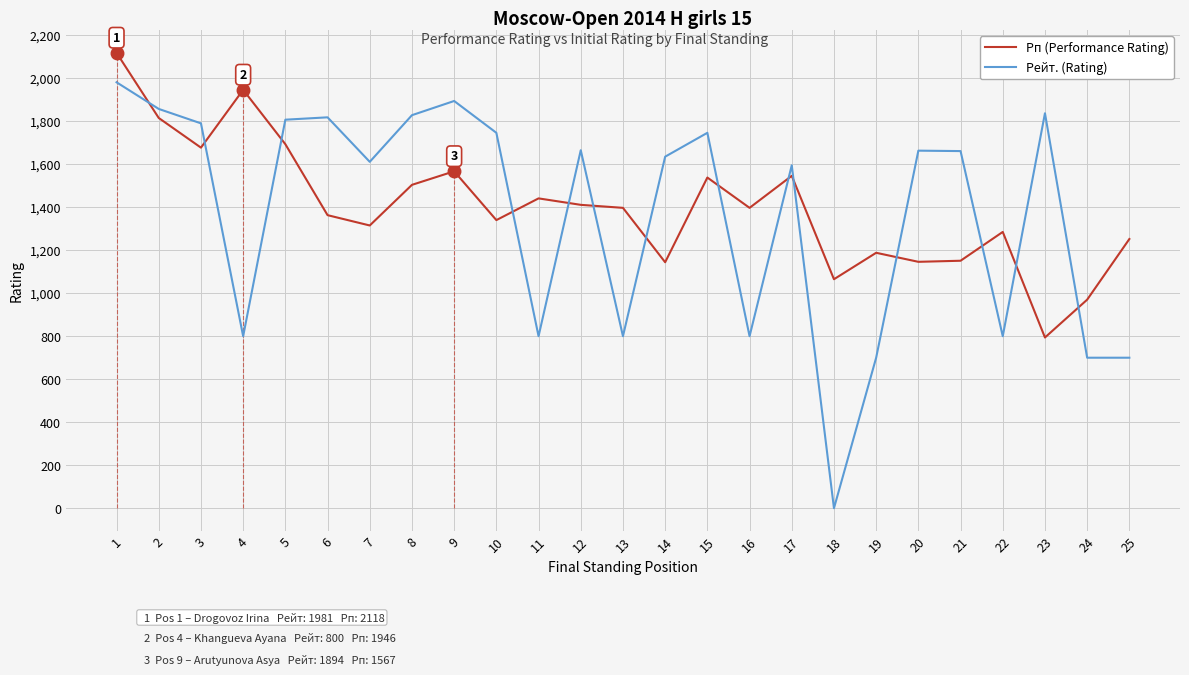

Reading right to left, list all the values displayed in this chart.

Рп (Performance Rating): 25=1252	24=970	23=794	22=1285	21=1151	20=1146	19=1188	18=1065	17=1546	16=1397	15=1538	14=1144	13=1397	12=1411	11=1441	10=1340	9=1567	8=1504	7=1315	6=1363	5=1693	4=1946	3=1677	2=1815	1=2118
Рейт. (Rating): 25=700	24=700	23=1837	22=800	21=1661	20=1663	19=700	18=0	17=1595	16=800	15=1746	14=1635	13=800	12=1665	11=800	10=1746	9=1894	8=1828	7=1611	6=1818	5=1807	4=800	3=1790	2=1857	1=1981